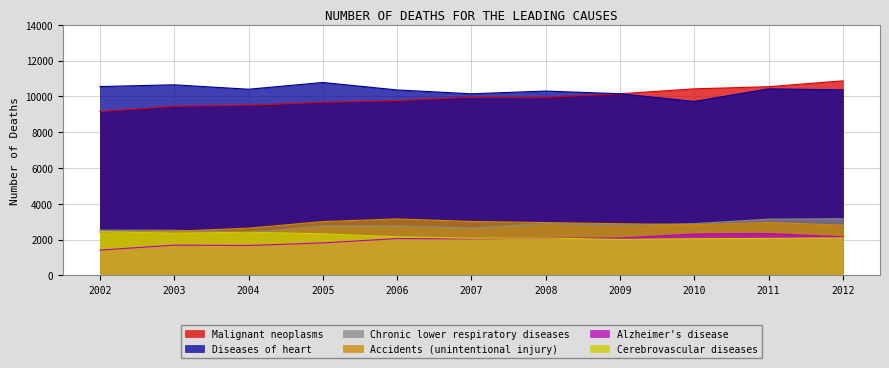

How many values in the Chronic lower respiratory diseases series exceed 2778?

5